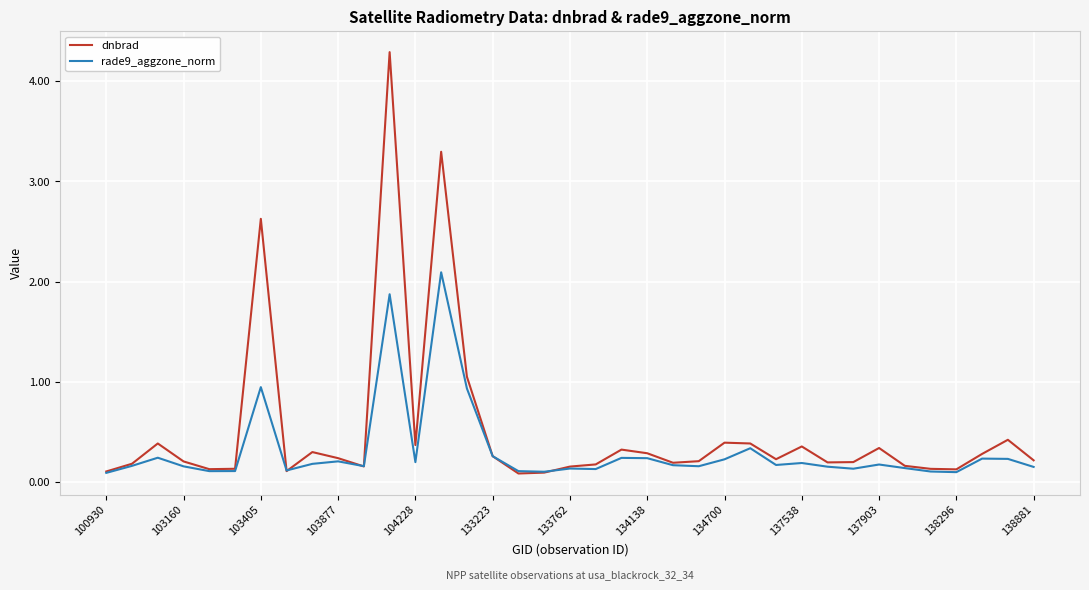

True or false: rade9_aggzone_norm has more than 0 points higher than both neighbors.

True